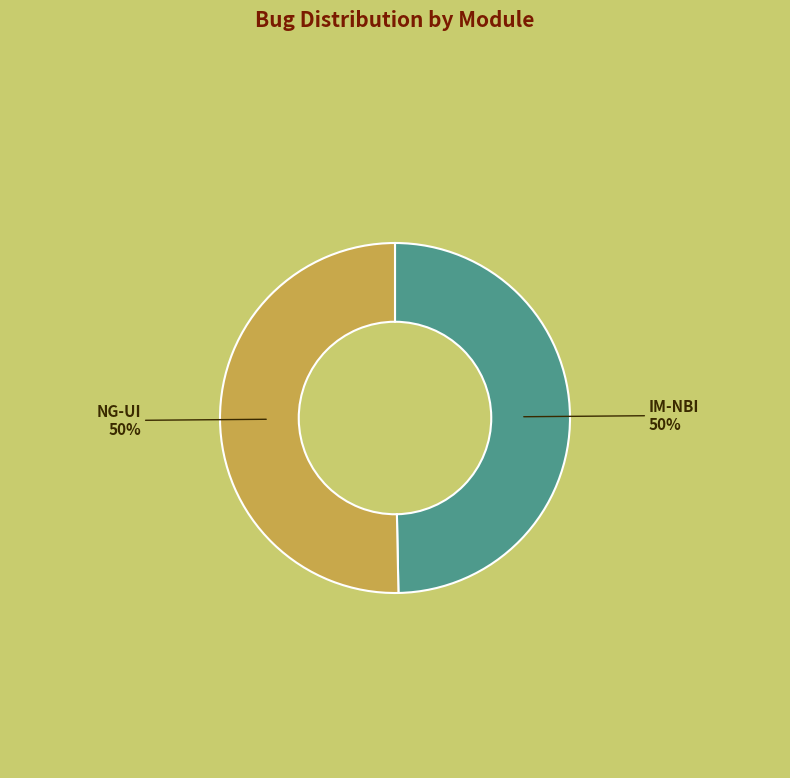

Is the sum of NG-UI and IM-NBI greater than half?

Yes